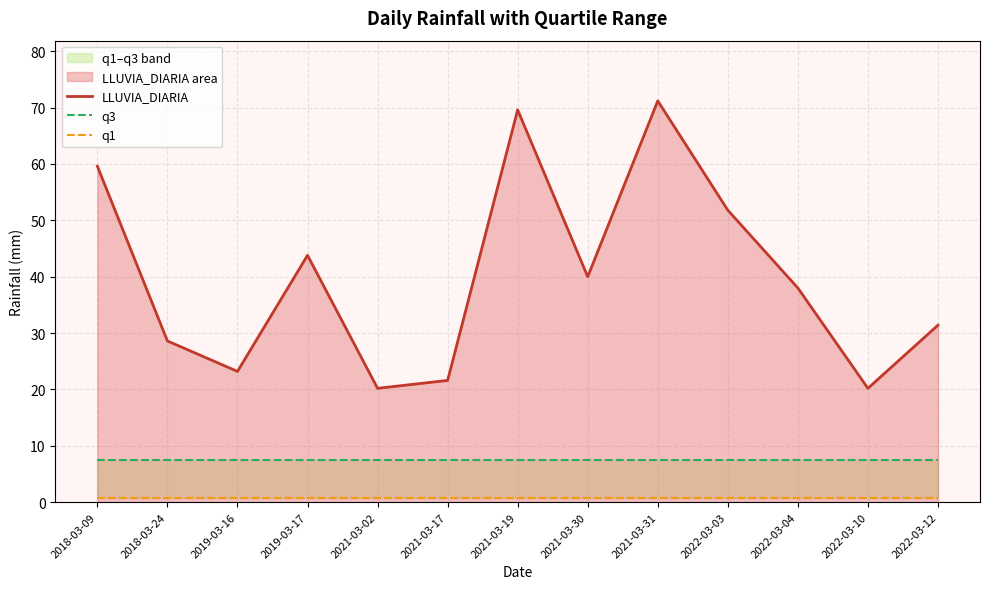

True or false: q1 has more than 2 points higher than both neighbors.

False